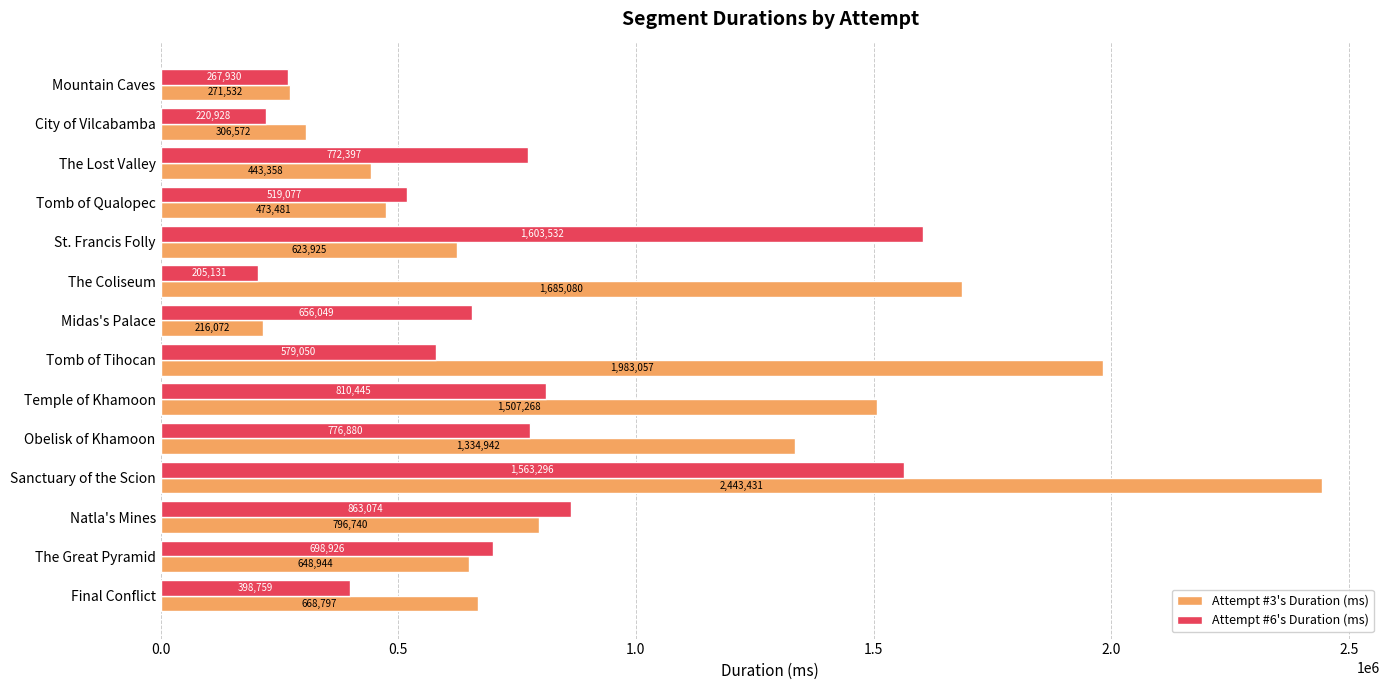

At which label is Attempt #6's Duration (ms) closest to 904331?

Natla's Mines